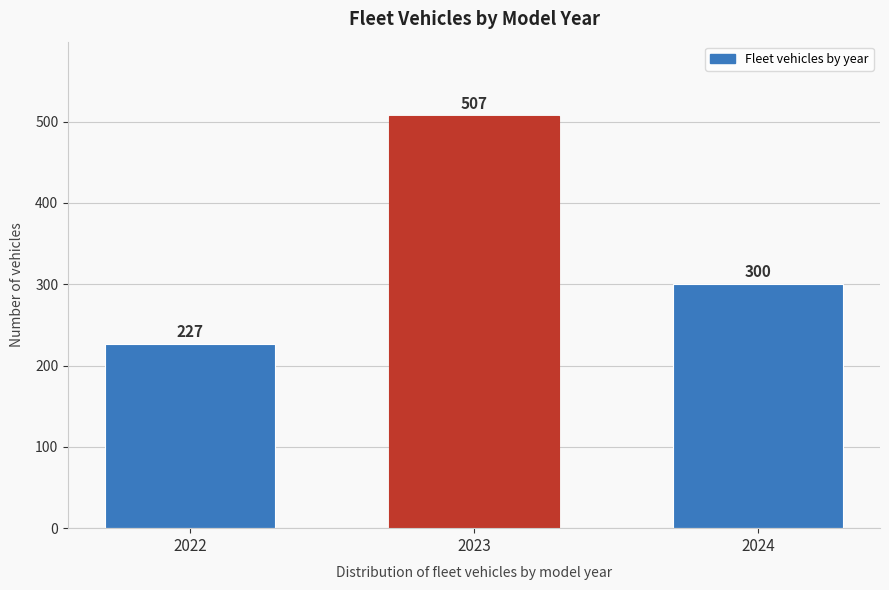

Reading left to right, list all the values displayed in this chart.

227	507	300